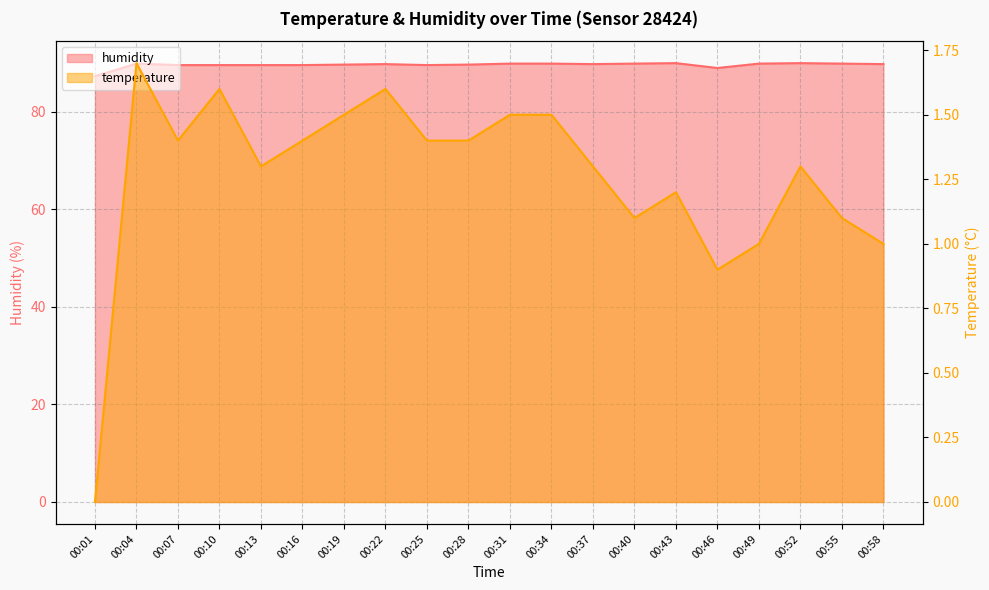

List the series in order of their overall mean, highest first.

humidity, temperature